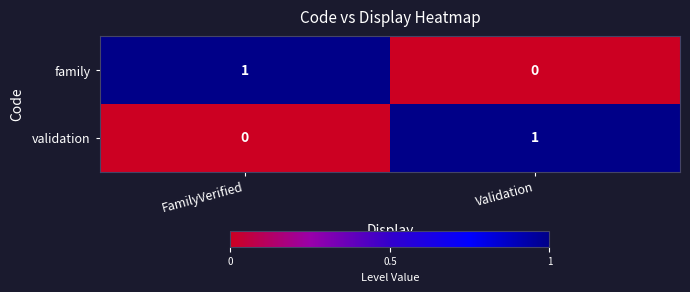

What is the spread (max minus min) of values at FamilyVerified?

1